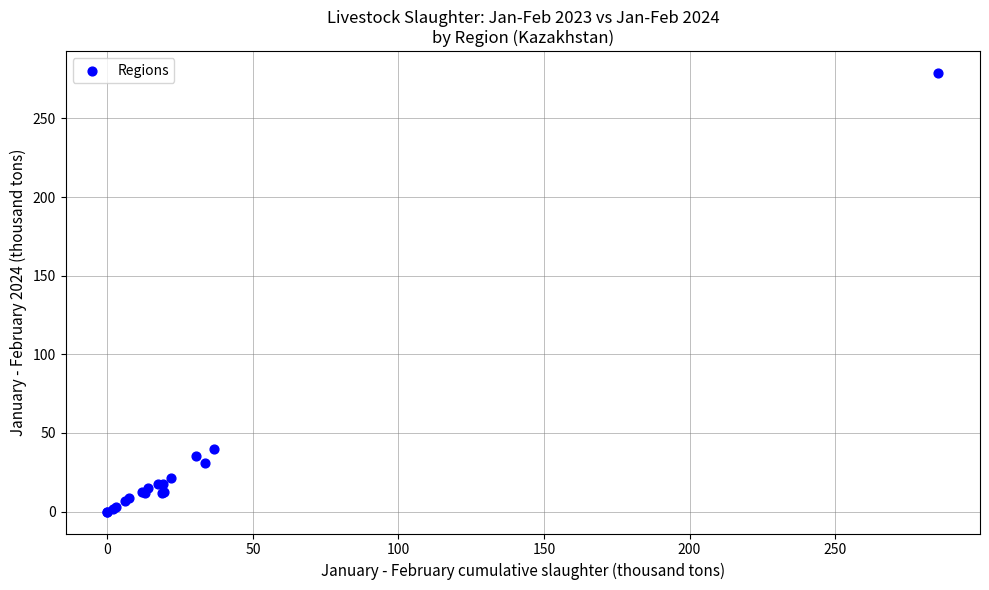

What Y value in the scatter plot is closest to 139?

40.1